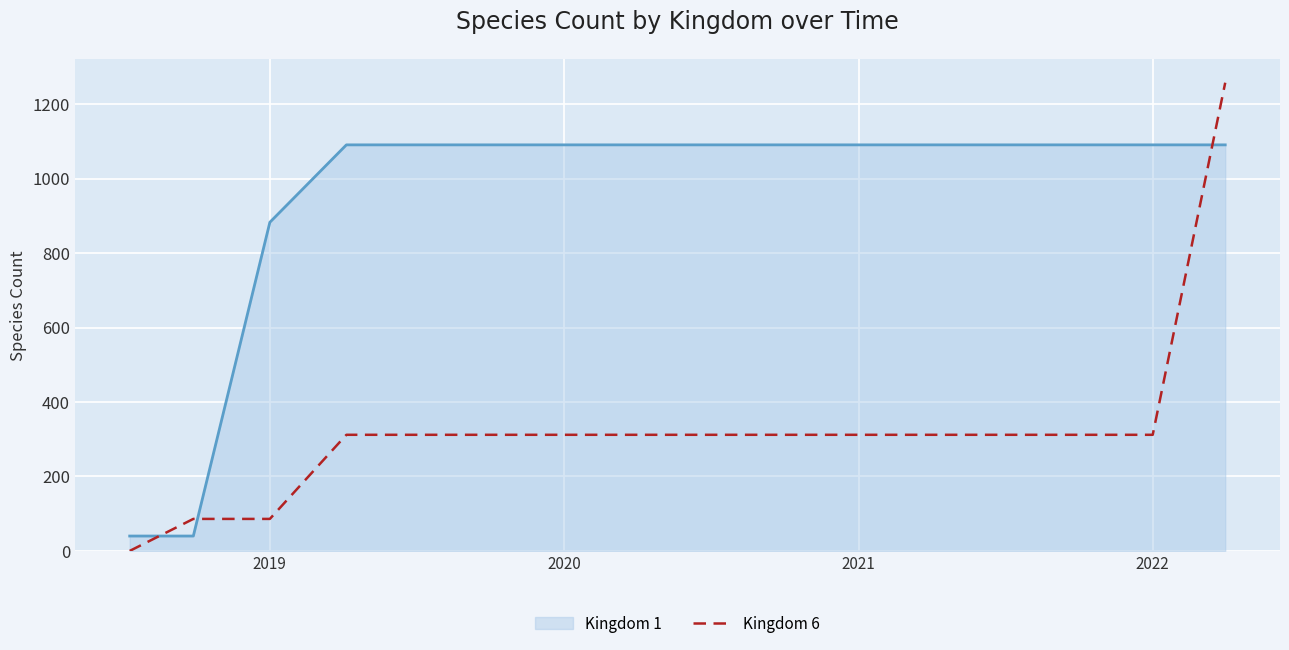

Which series has the widest spread of values?

Kingdom 6